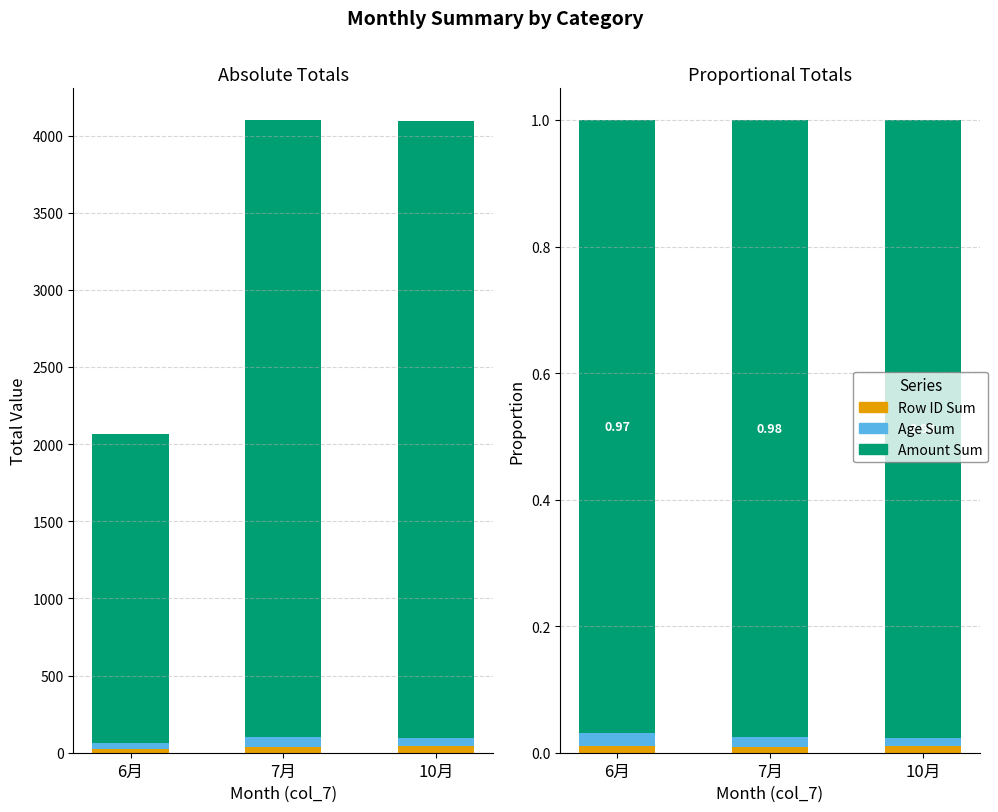

At how many categories does at least one series exceed 0?

3